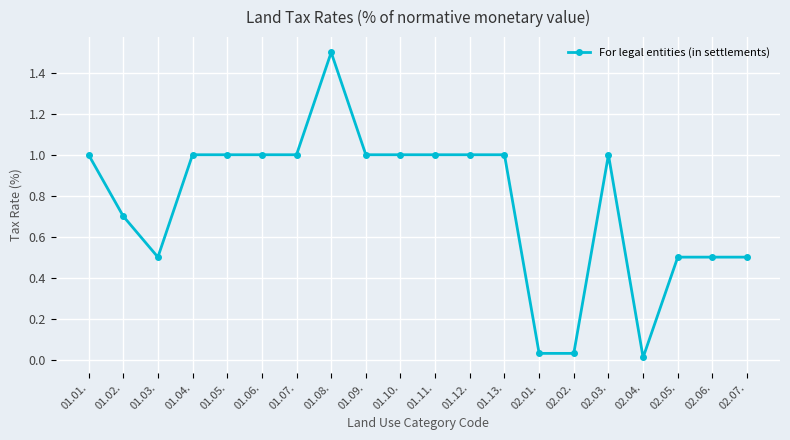

Which label corresponds to the largest value in the chart?

01.08.